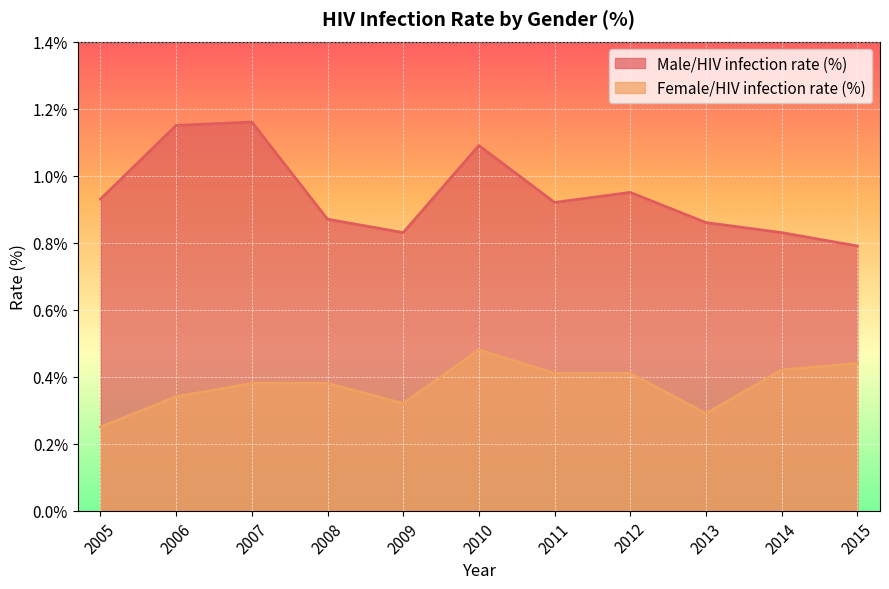

What is the average value of the Male/HIV infection rate (%) series?

0.9